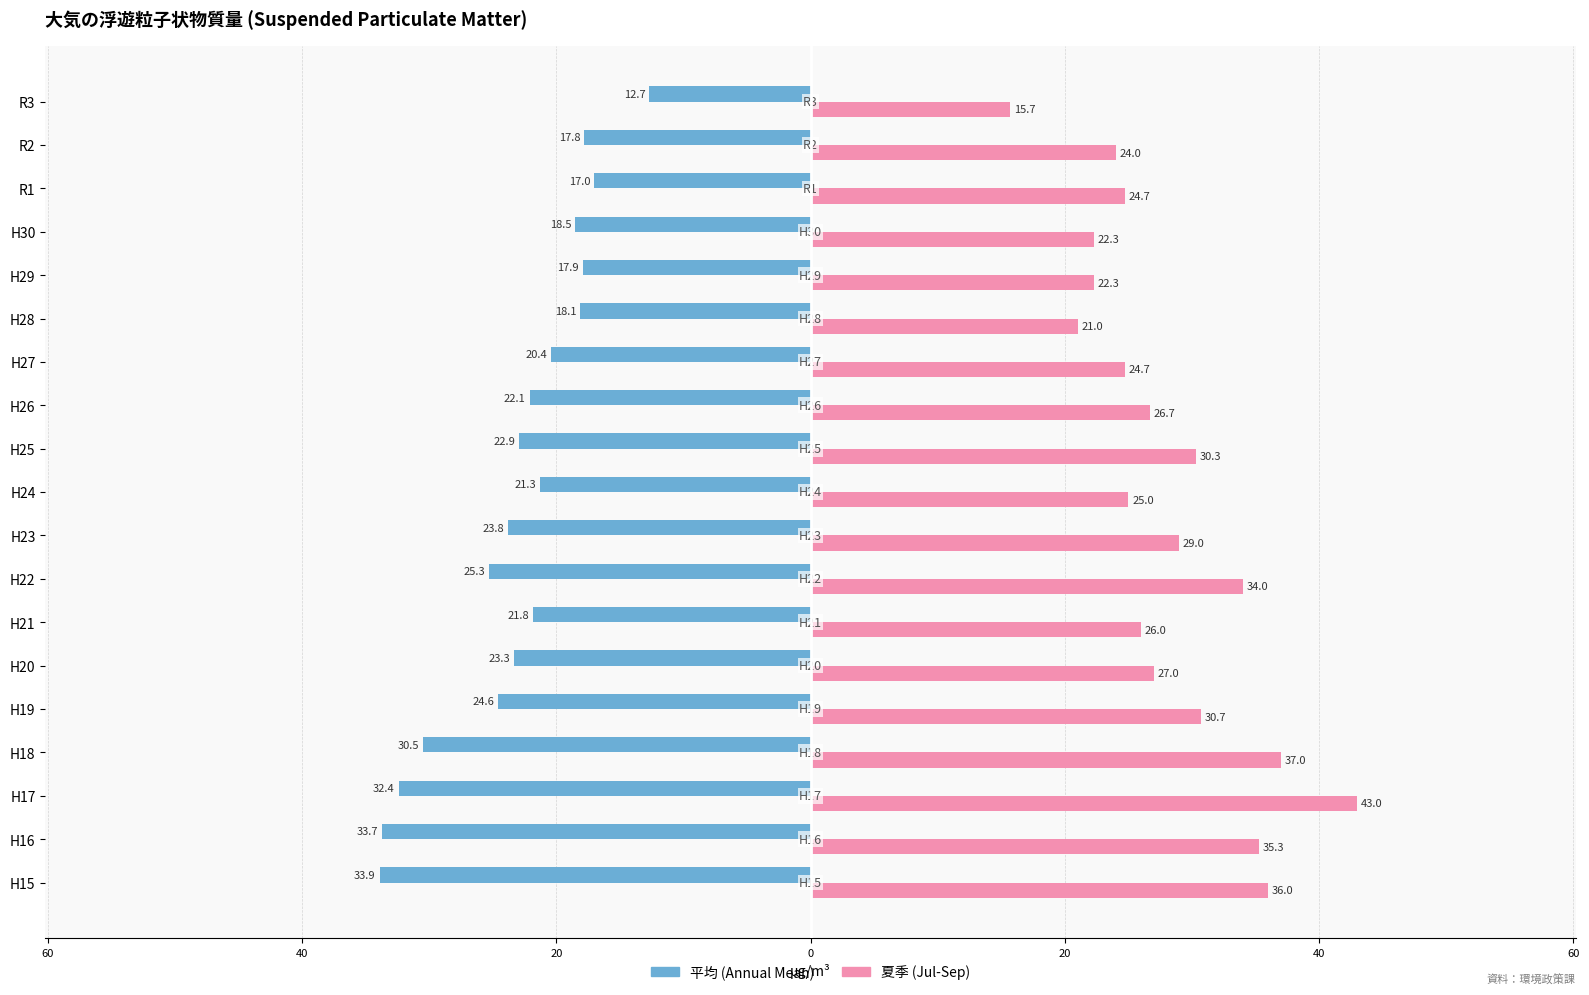

List the series in order of their overall mean, highest first.

夏季 (Jul-Sep), 平均 (Annual Mean)